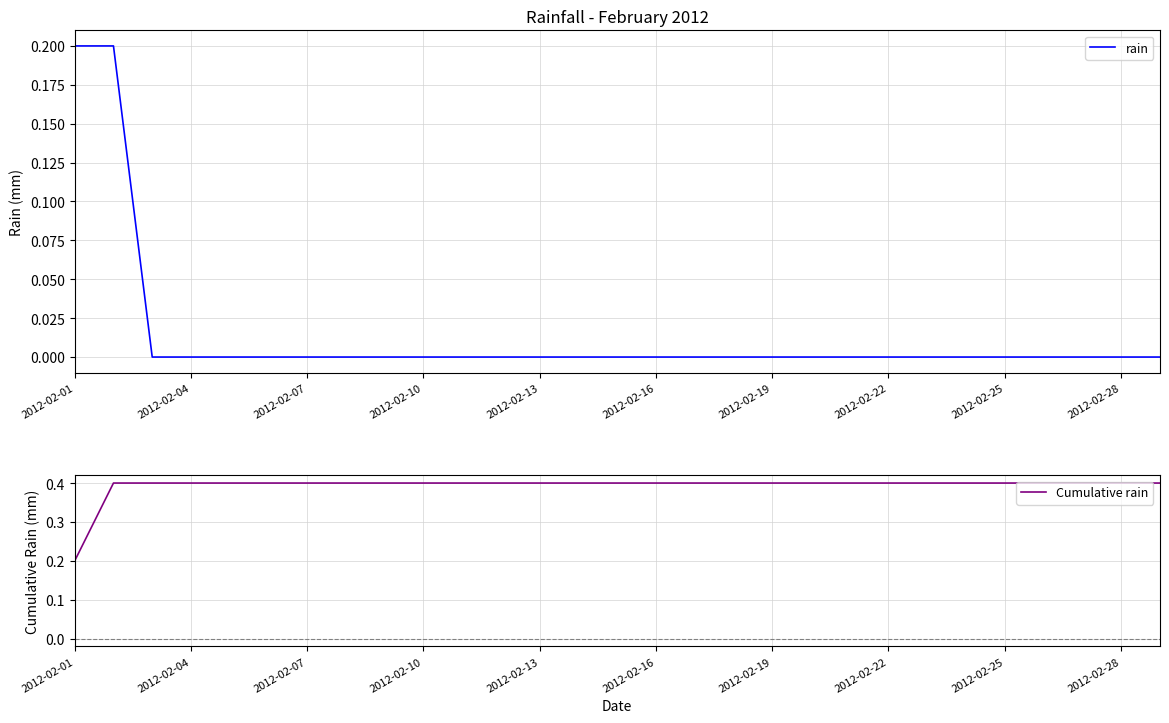

What is the difference between the maximum and minimum values in the rain series?

0.2